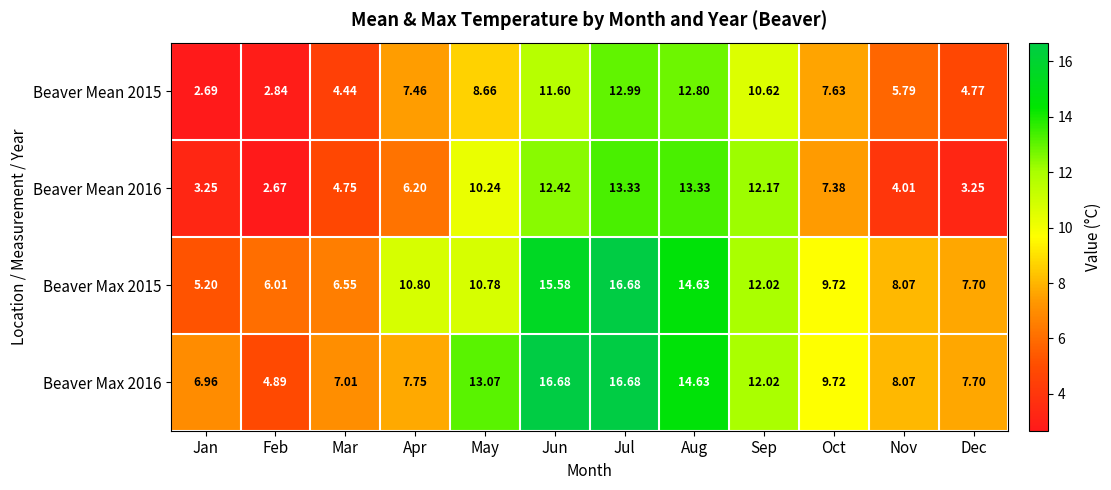

Which category has the lowest value across all series?

Feb